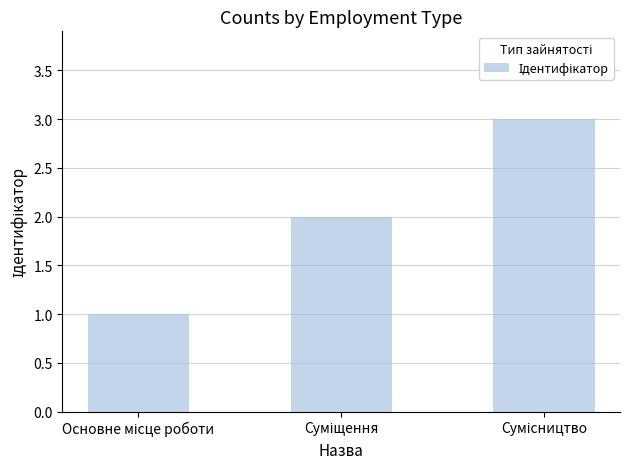

What is the sum of all values?

6